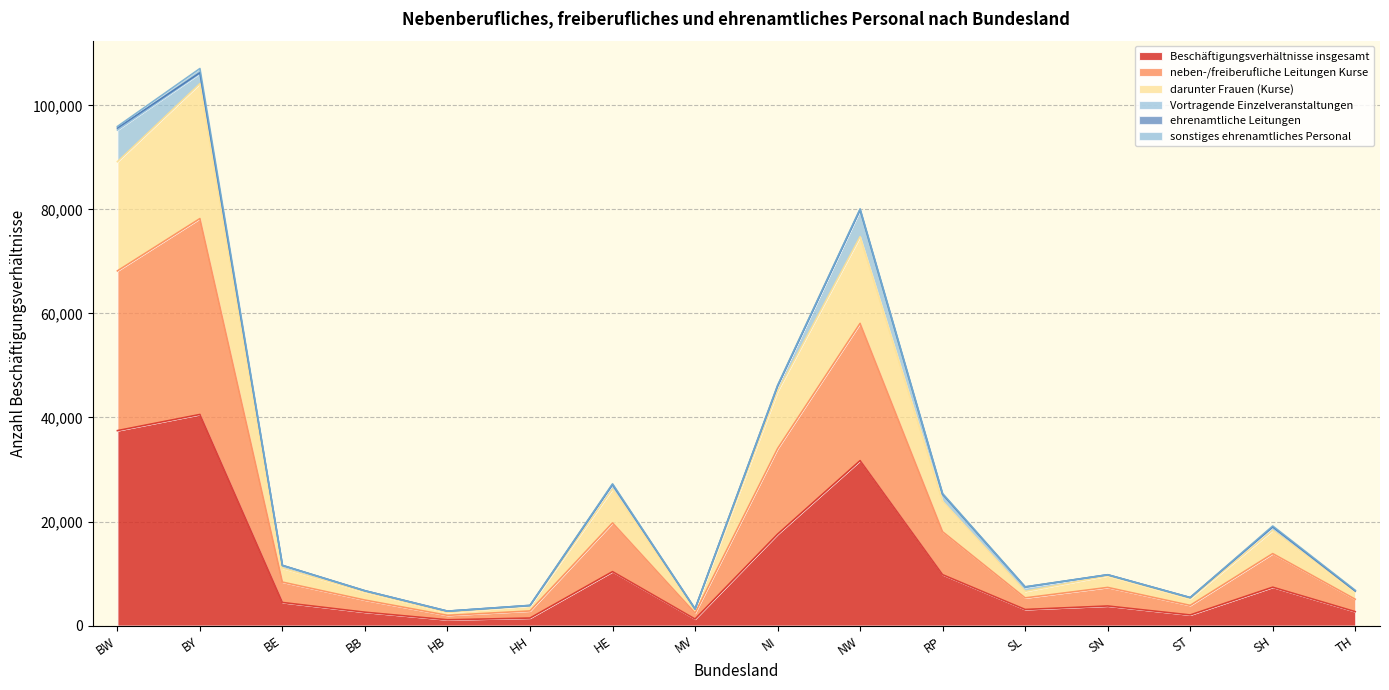

What is the maximum value for Beschäftigungsverhältnisse insgesamt?

40577